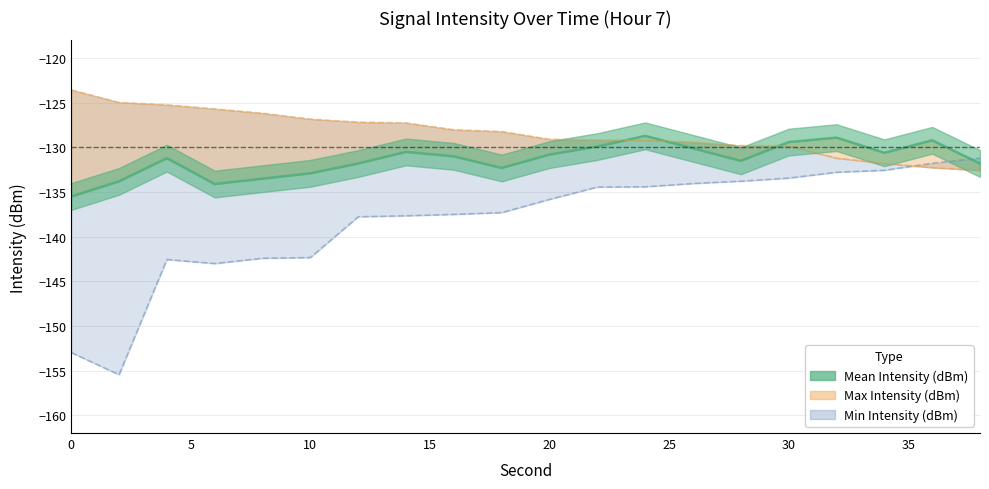

What are all the series names shown in the legend?

Min Intensity (dBm), Mean Intensity (dBm), Max Intensity (dBm)